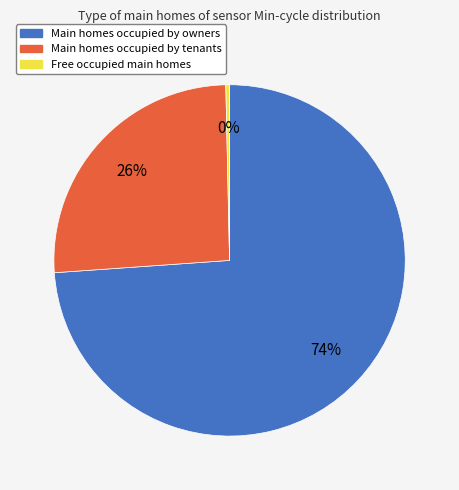

Which category accounts for the majority?

Main homes occupied by owners